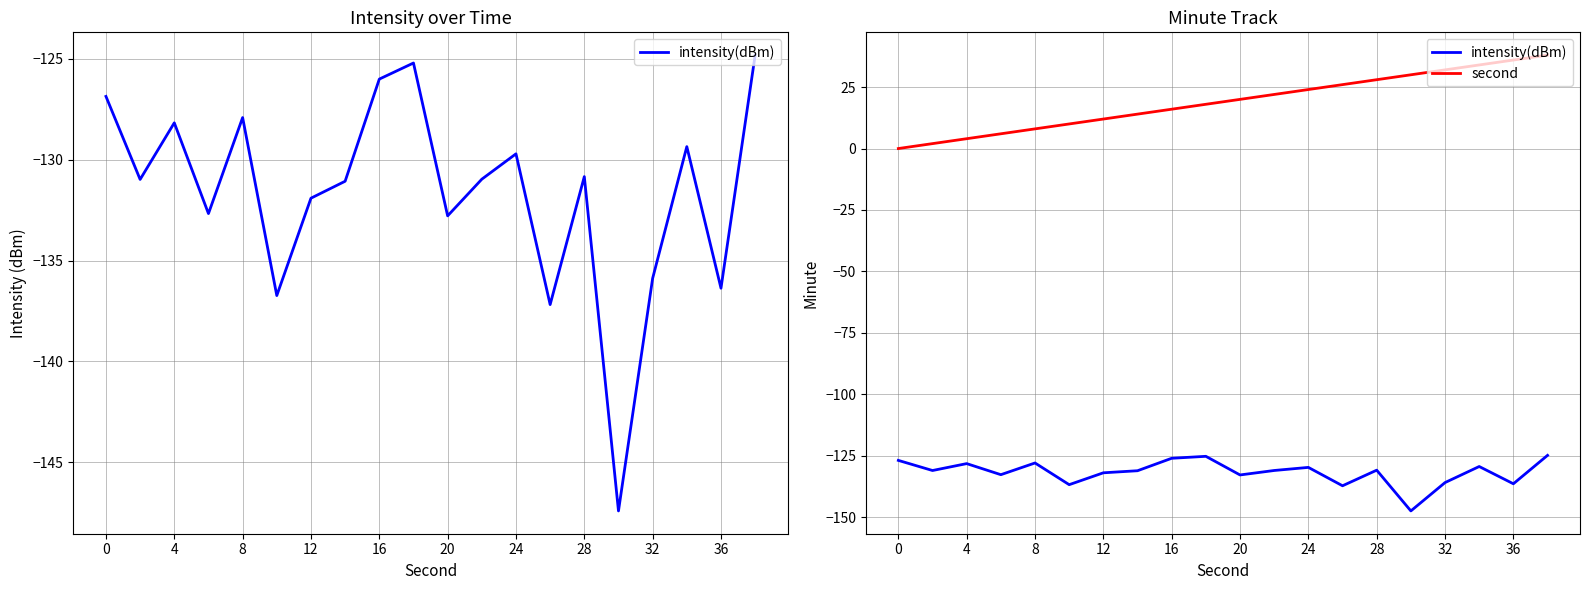

In intensity(dBm), how many points are higher than both neighbors (excluding endpoints)?

6